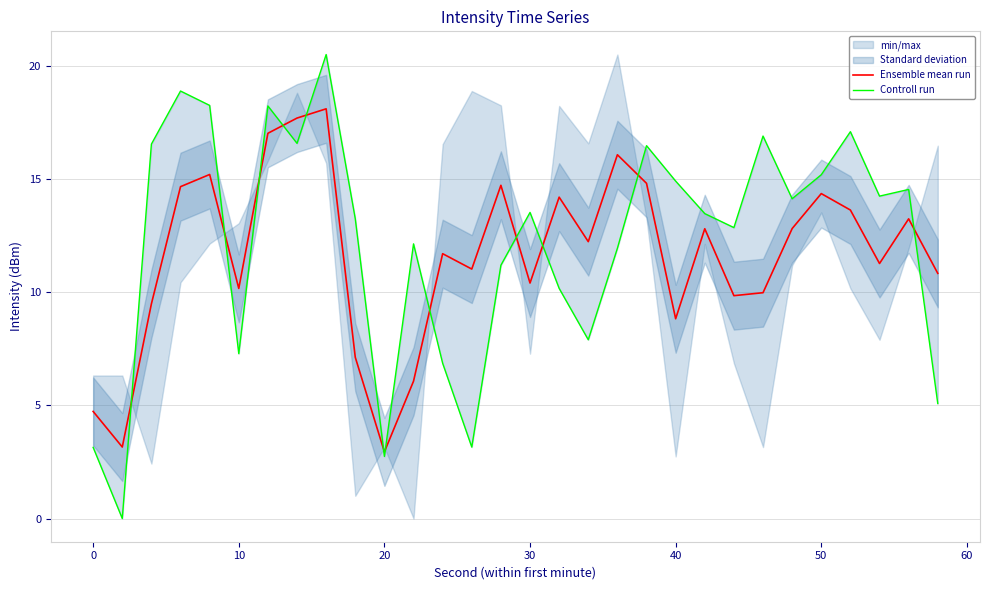

What is the maximum value for Ensemble mean run?

18.1